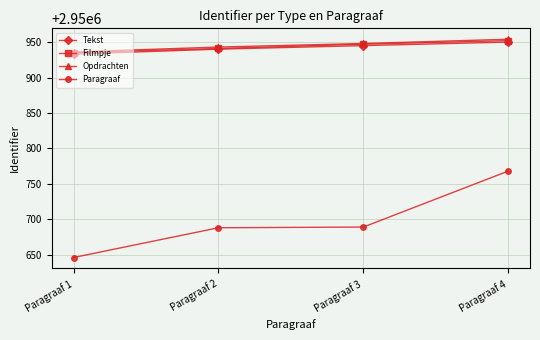

How many Filmpje values are between 2950941 and 2950952?

3